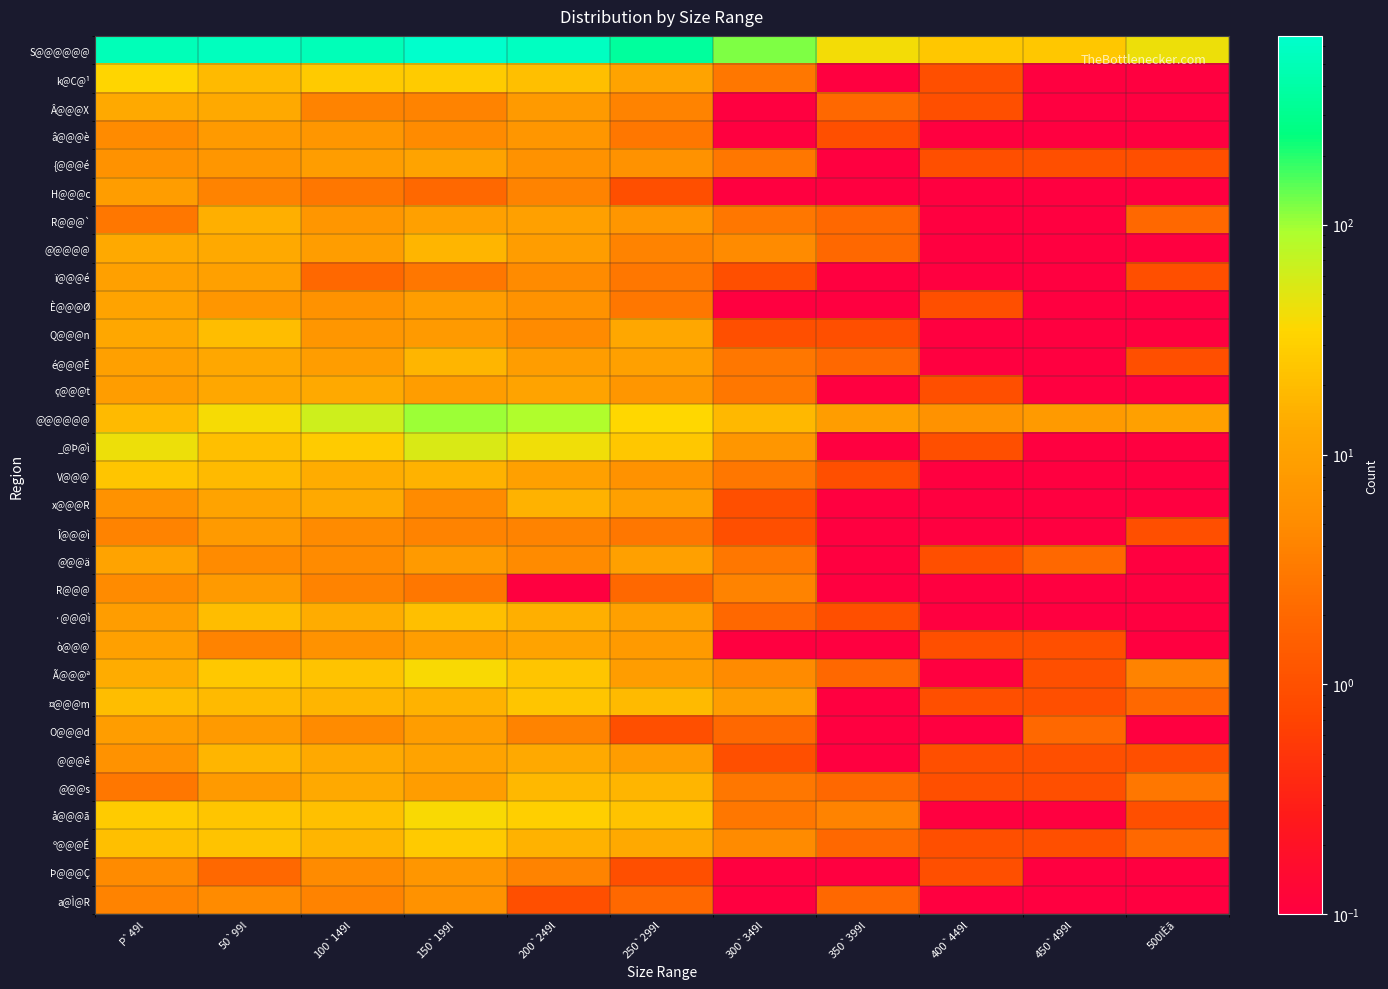

Rank the series at 450`499l from lowest to highest value.

k@C@¹, Â@@@X, â@@@è, H@@@c, R@@@`, @@@@@, ï@@@é, È@@@Ø, Q@@@n, é@@@Ê, ç@@@t, _@Þ@ì, V@@@, x@@@R, Î@@@ì, R@@@, ·@@@ì, å@@@ã, Þ@@@Ç, a@Ì@R, {@@@é, ò@@@, Ã@@@ª, ¤@@@m, @@@ê, @@@s, º@@@É, @@@ä, O@@@d, @@@@@@, S@@@@@@